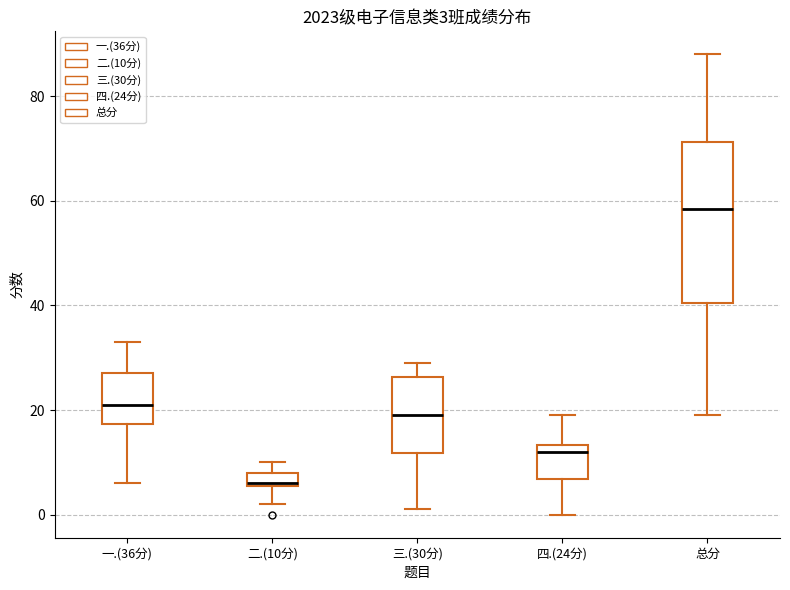

Which box has the lowest median line?

二.(10分)